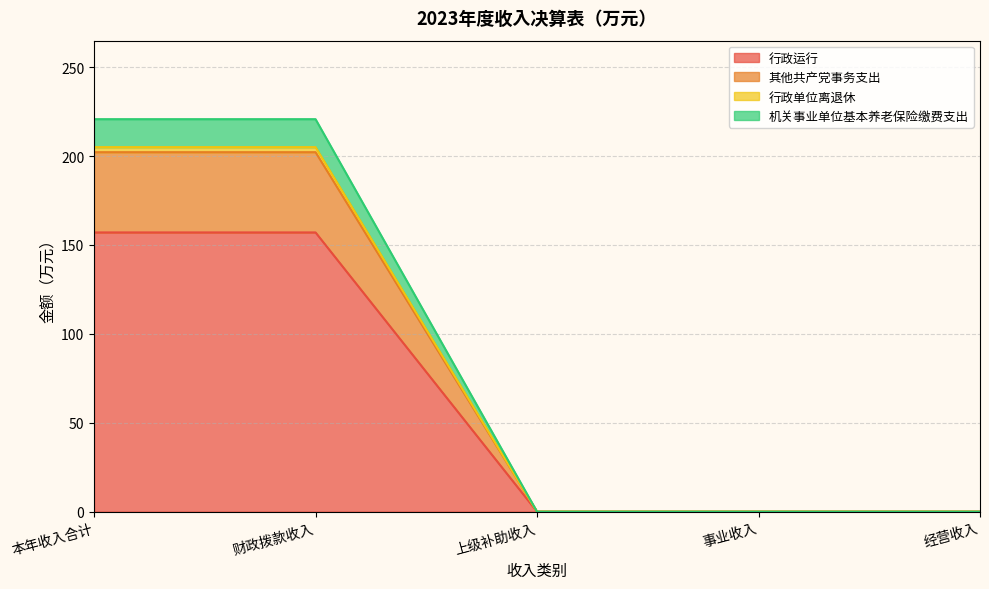

What position from the left is 财政拨款收入?

2